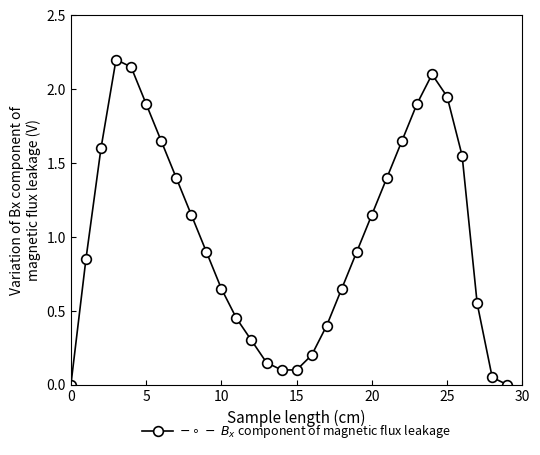

What is the sum of all values?

30.0